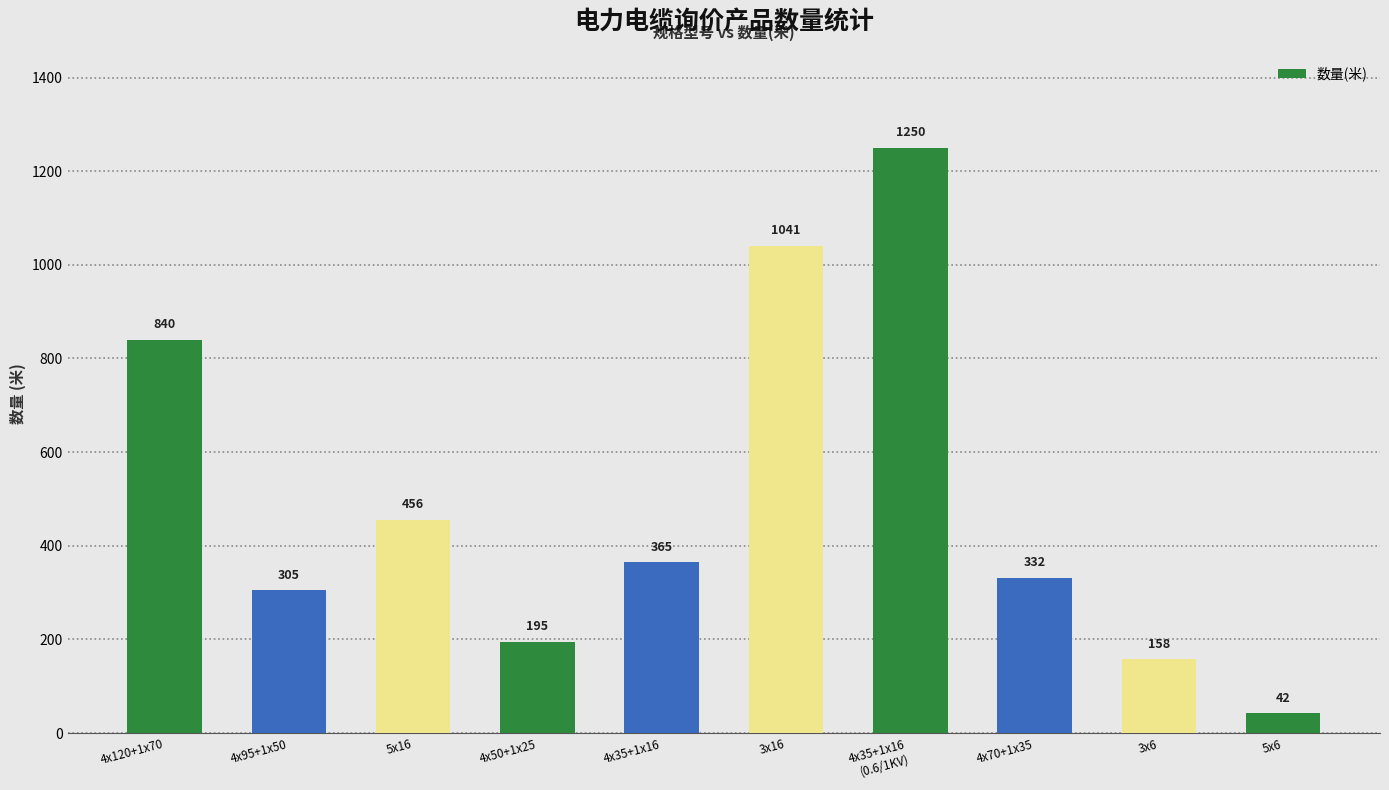

Which has a higher value, 5x6 or 4x35+1x16
(0.6/1KV)?

4x35+1x16
(0.6/1KV)